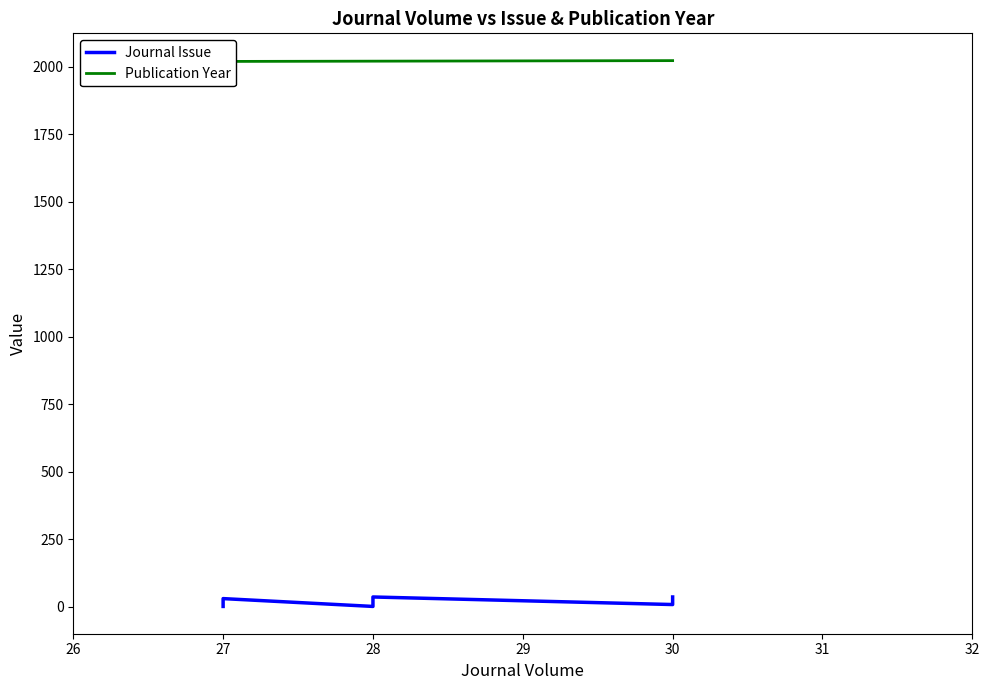

What is the minimum value for Journal Issue?

2